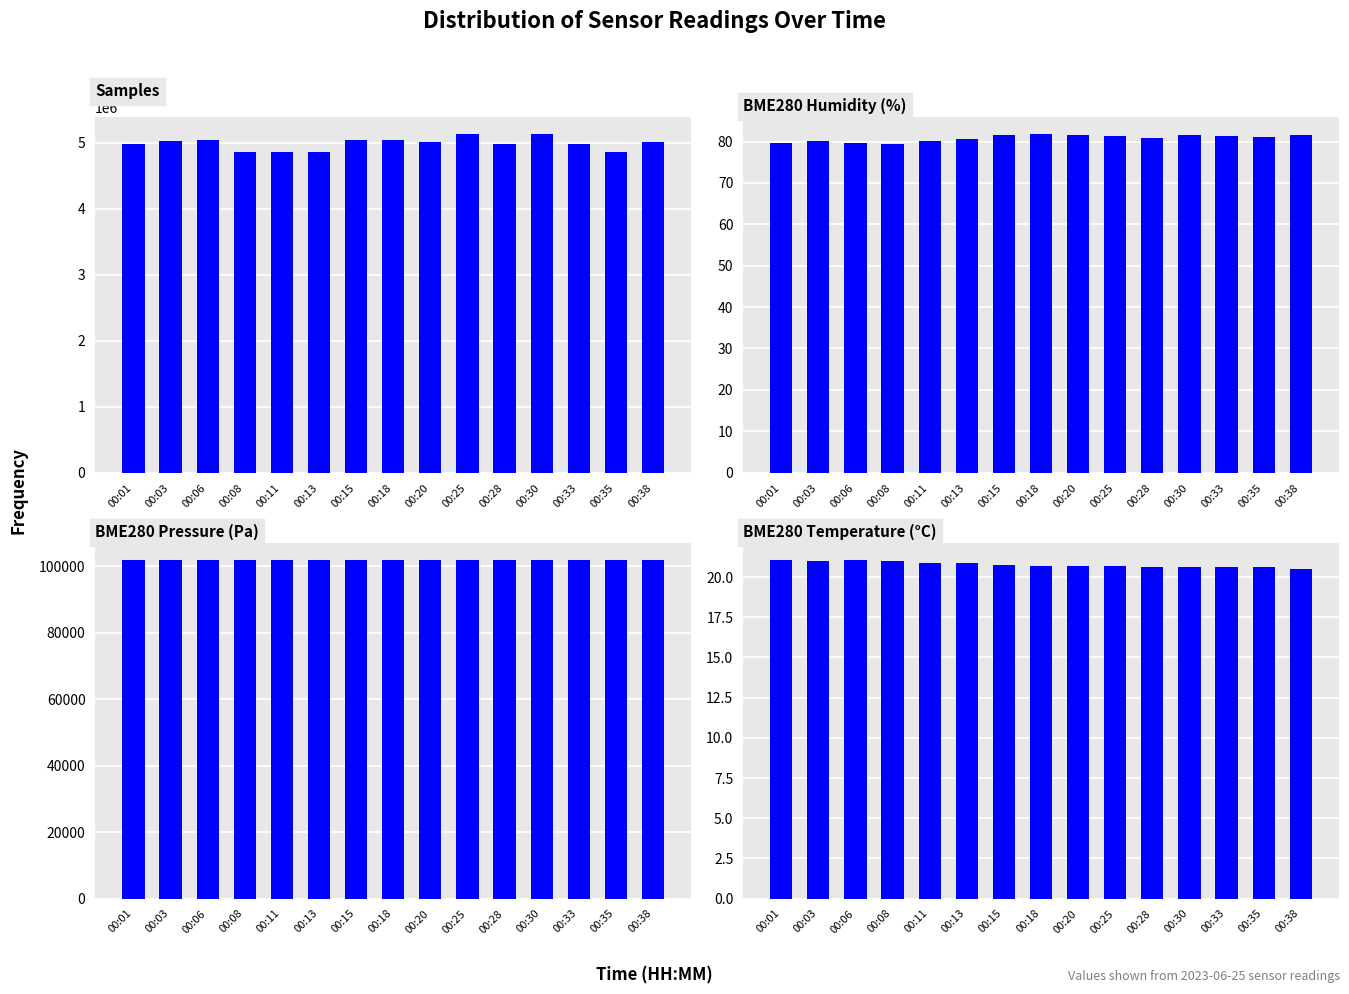

Reading left to right, list all the values displayed in this chart.

Samples: 00:01=4977239.0	00:03=5019703.0	00:06=5034481.0	00:08=4854837.0	00:11=4853834.0	00:13=4855244.0	00:15=5031769.0	00:18=5031939.0	00:20=5008118.0	00:25=5134172.0	00:28=4972972.0	00:30=5127325.0	00:33=4973539.0	00:35=4859306.0	00:38=5013588.0
BME280_humidity: 00:01=79.7	00:03=80.1	00:06=79.6	00:08=79.3	00:11=80.2	00:13=80.5	00:15=81.5	00:18=81.9	00:20=81.6	00:25=81.4	00:28=80.8	00:30=81.5	00:33=81.2	00:35=81.0	00:38=81.7
BME280_pressure: 00:01=101939.5	00:03=101942.1	00:06=101936.8	00:08=101933.3	00:11=101928.9	00:13=101933.3	00:15=101923.6	00:18=101927.2	00:20=101928.1	00:25=101914.8	00:28=101921.9	00:30=101920.1	00:33=101925.4	00:35=101922.8	00:38=101918.3
BME280_temperature: 00:01=21.1	00:03=21.0	00:06=21.1	00:08=21.0	00:11=20.9	00:13=20.9	00:15=20.8	00:18=20.7	00:20=20.7	00:25=20.7	00:28=20.7	00:30=20.6	00:33=20.6	00:35=20.6	00:38=20.5